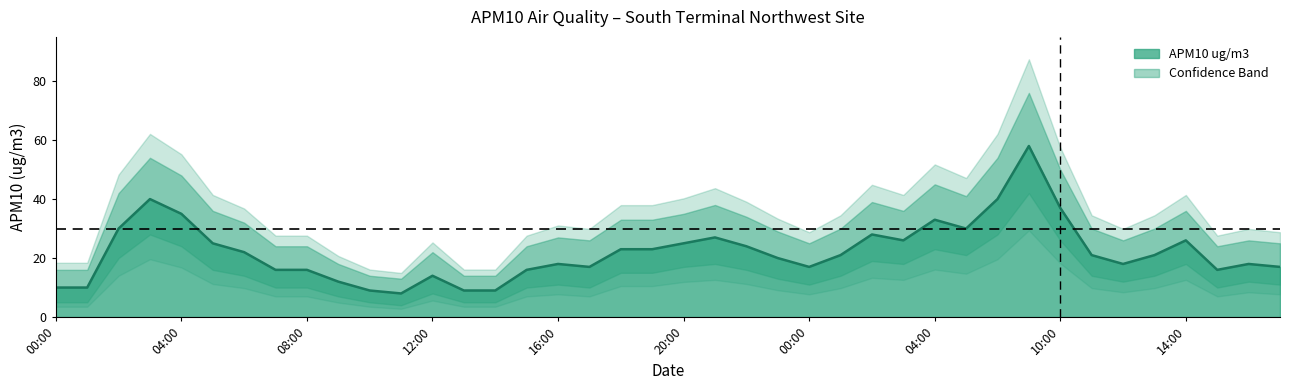

Rank the categories by value from highest to lowest.

07:00, 03:00, 06:00, 10:00, 04:00, 04:00, 02:00, 05:00, 02:00, 21:00, 03:00, 14:00, 05:00, 20:00, 22:00, 18:00, 19:00, 06:00, 01:00, 11:00, 13:00, 23:00, 16:00, 12:00, 16:00, 17:00, 00:00, 17:00, 07:00, 08:00, 15:00, 15:00, 12:00, 09:00, 00:00, 01:00, 10:00, 13:00, 14:00, 11:00